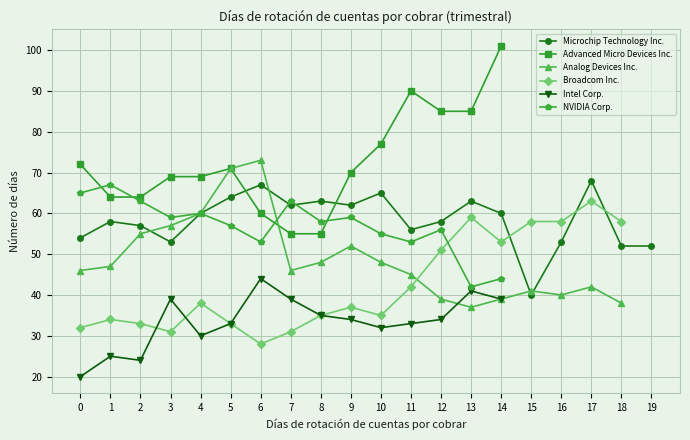

What is the approximate value of Broadcom Inc. at 17?

63.0